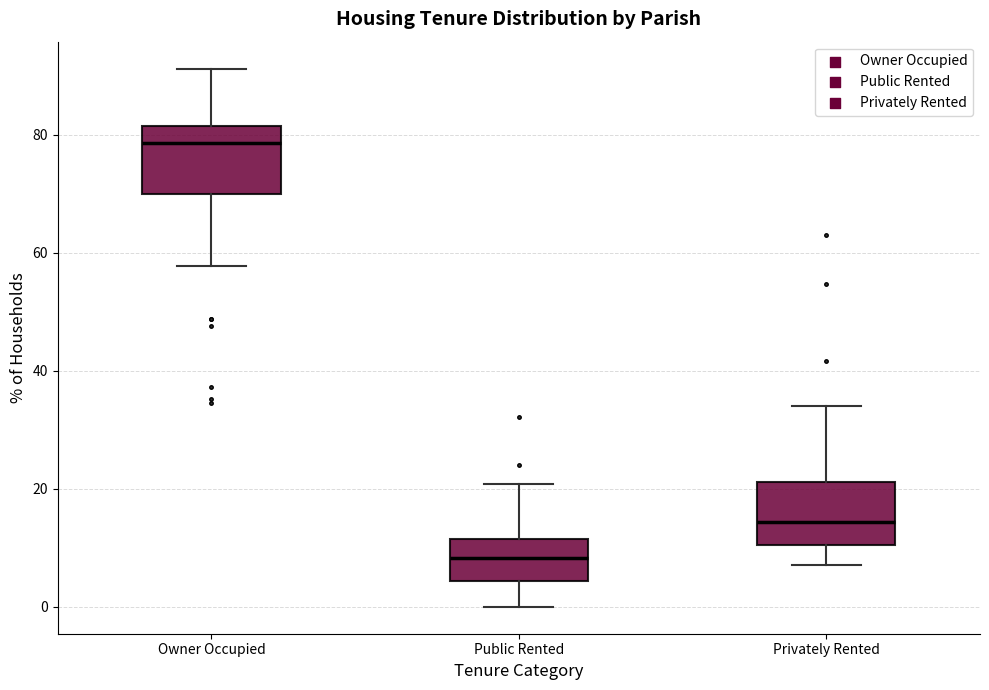

Which box's median line is the highest?

Owner Occupied